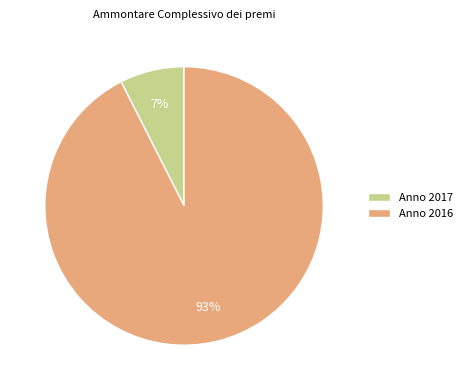

Which category has the smallest portion of the pie?

Anno 2017